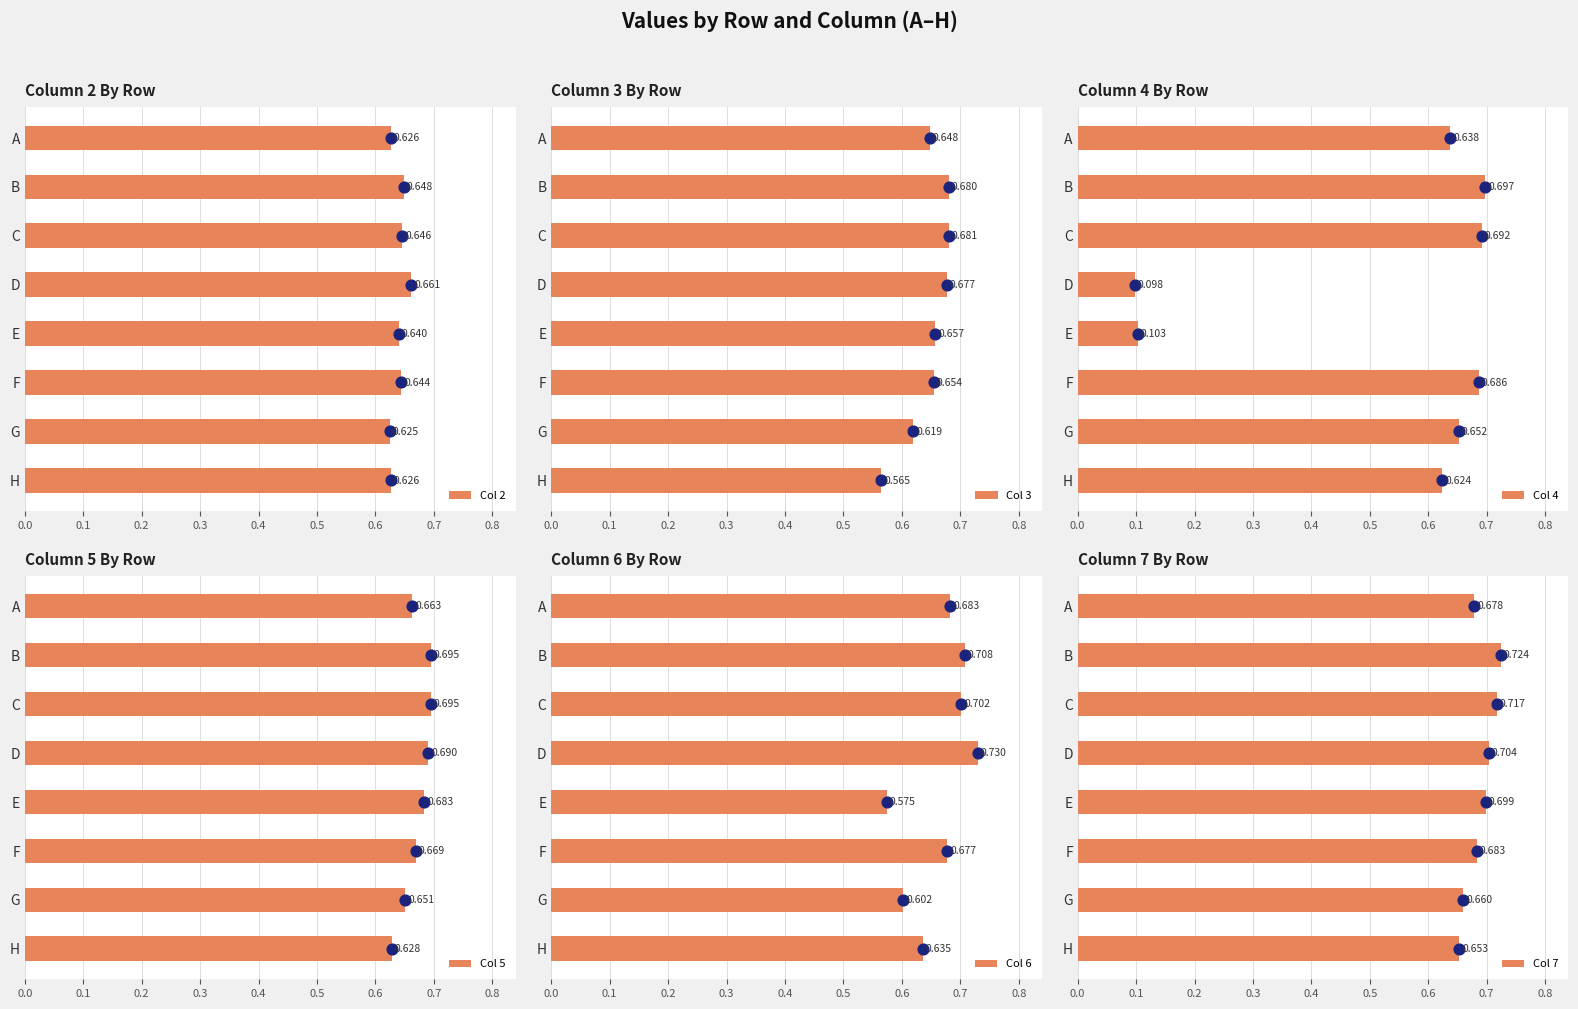

Which series has the largest total across all categories?

Col 7